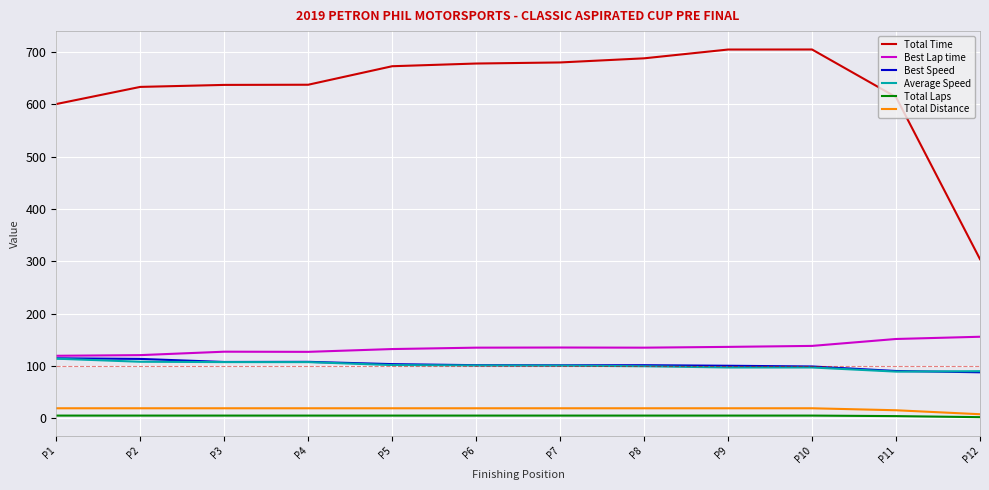

Which series changed the most between P2 and P12?

Total Time